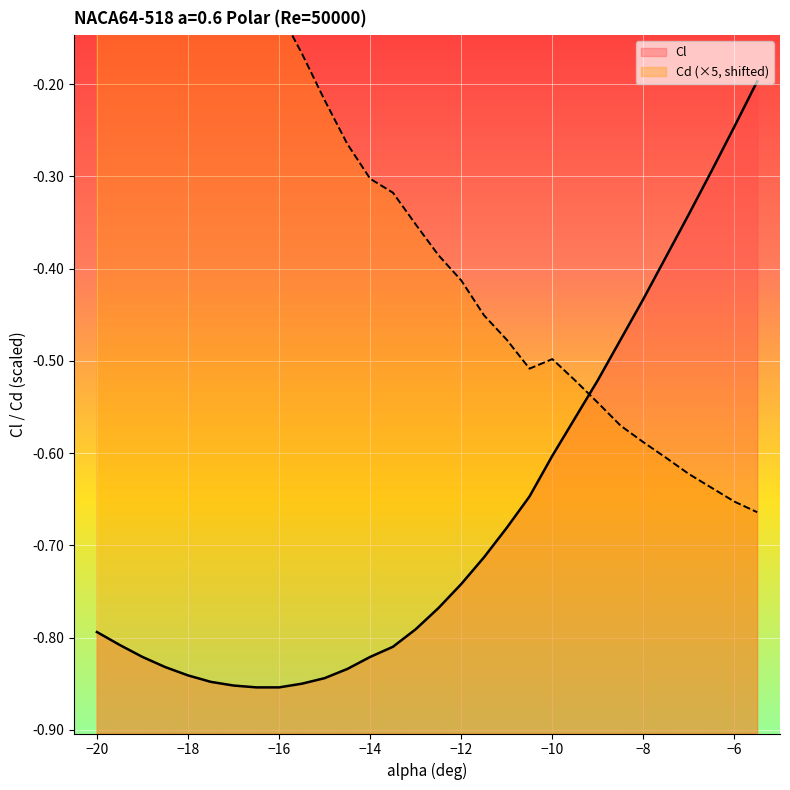

True or false: Cl has more than 1 points higher than both neighbors.

False